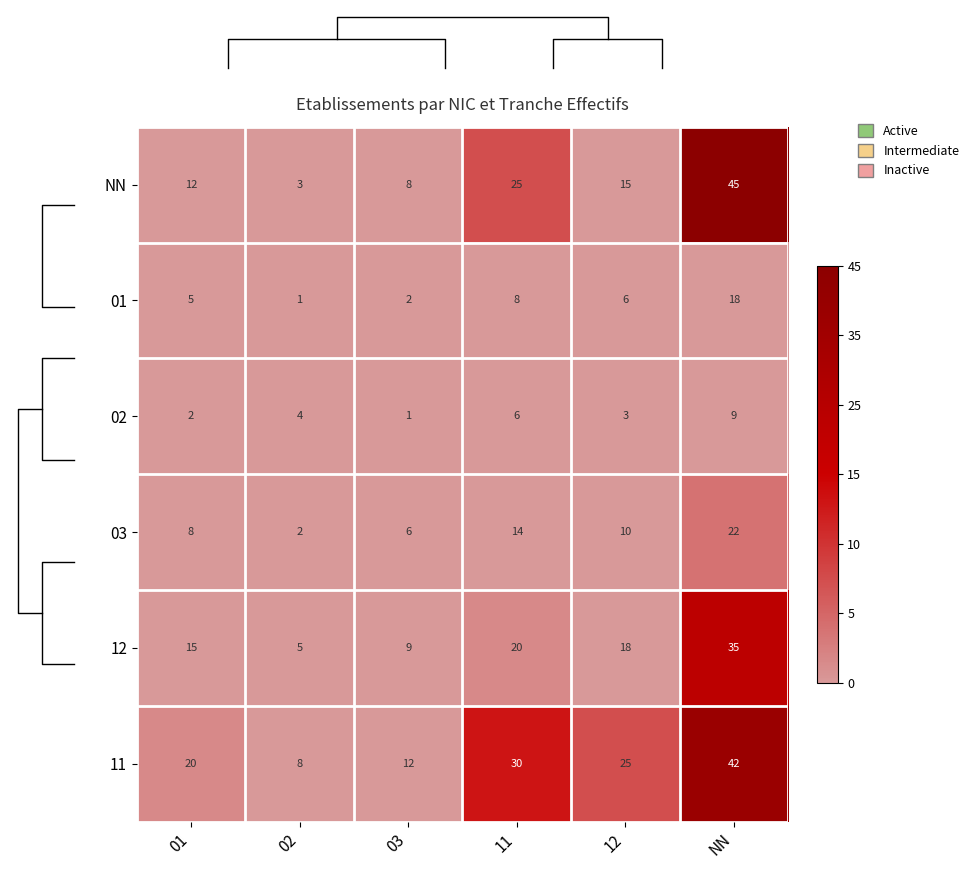

Rank the categories by 12 value from highest to lowest.

NN, 11, 12, 01, 03, 02